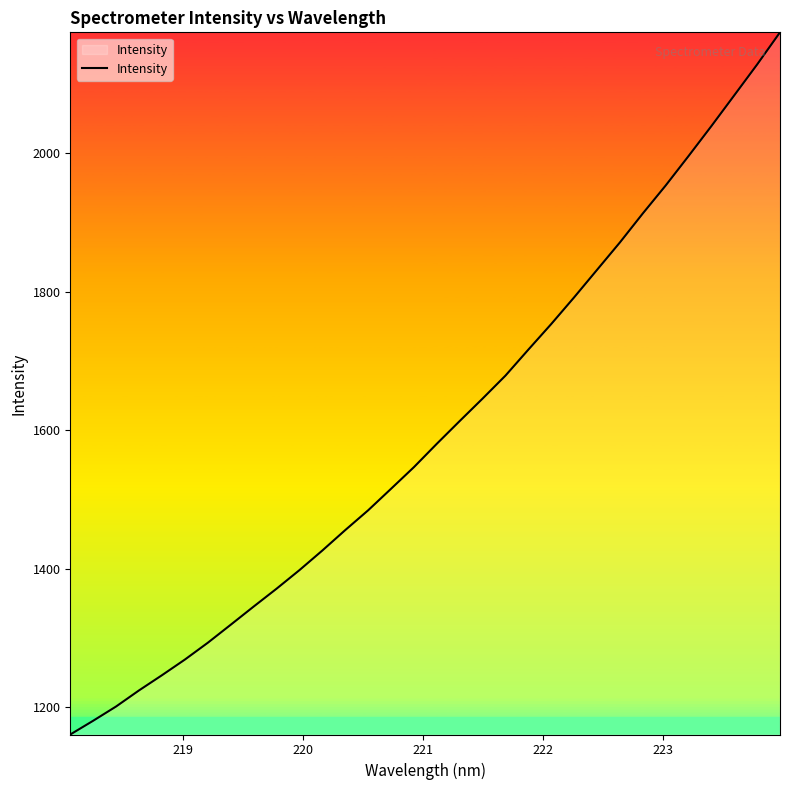

What is the difference between the maximum and minimum values?

1014.7